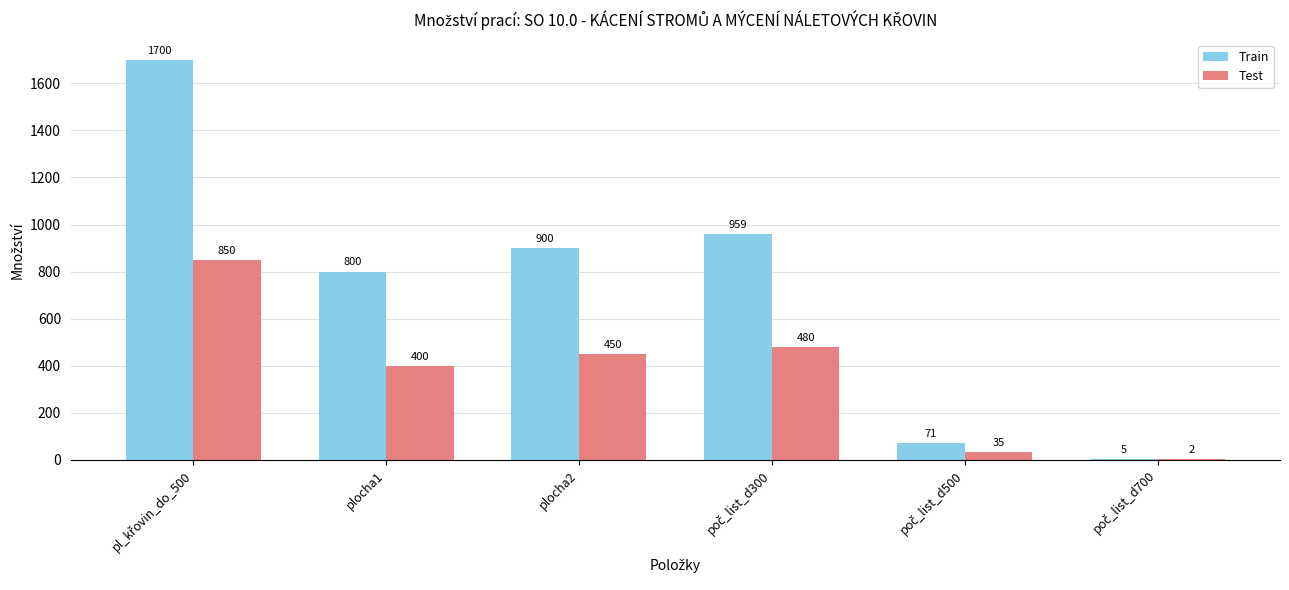

What is the total value across all series at plocha1?

1200